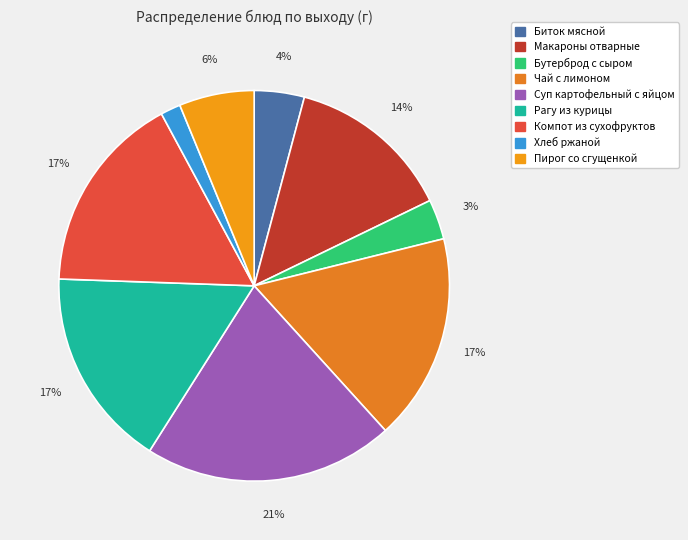

Which category has the biggest portion of the pie?

Суп картофельный с яйцом